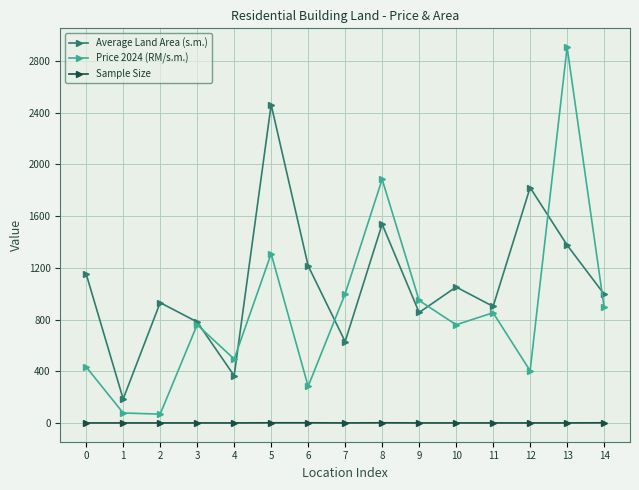

True or false: Price 2024 (RM/s.m.) and Average Land Area (s.m.) cross at least once.

True